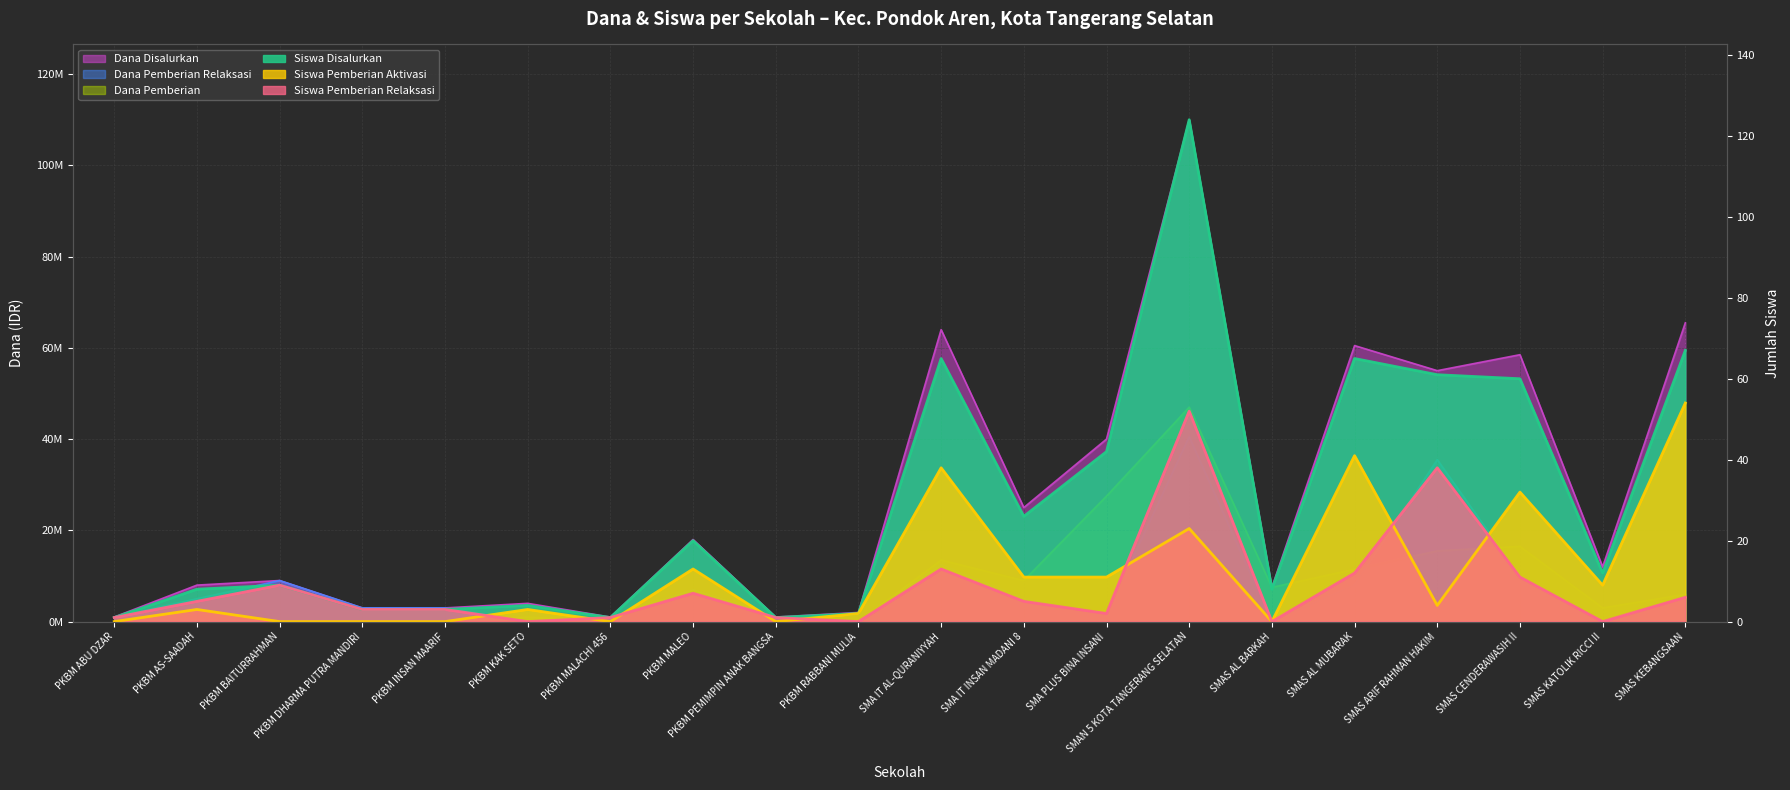

Where do Dana Pemberian and Siswa Pemberian Aktivasi first cross each other?

PKBM RABBANI MULIA and SMA IT AL-QURANIYYAH